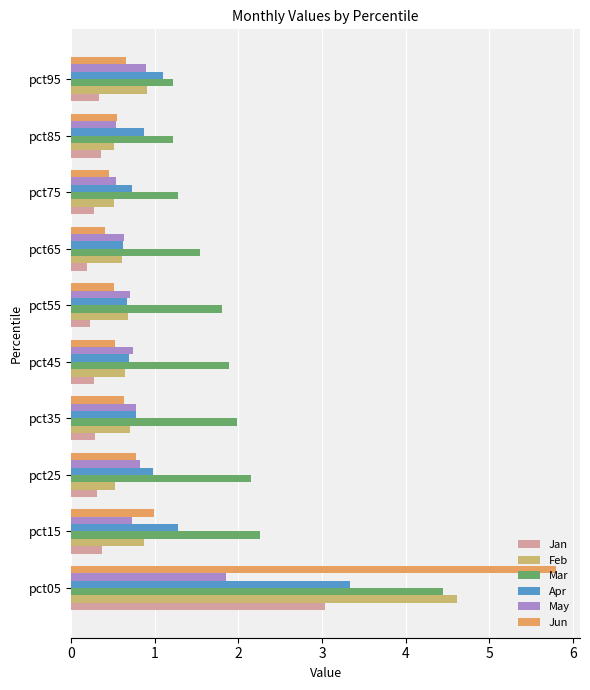

Read the Feb value at pct25.

0.5